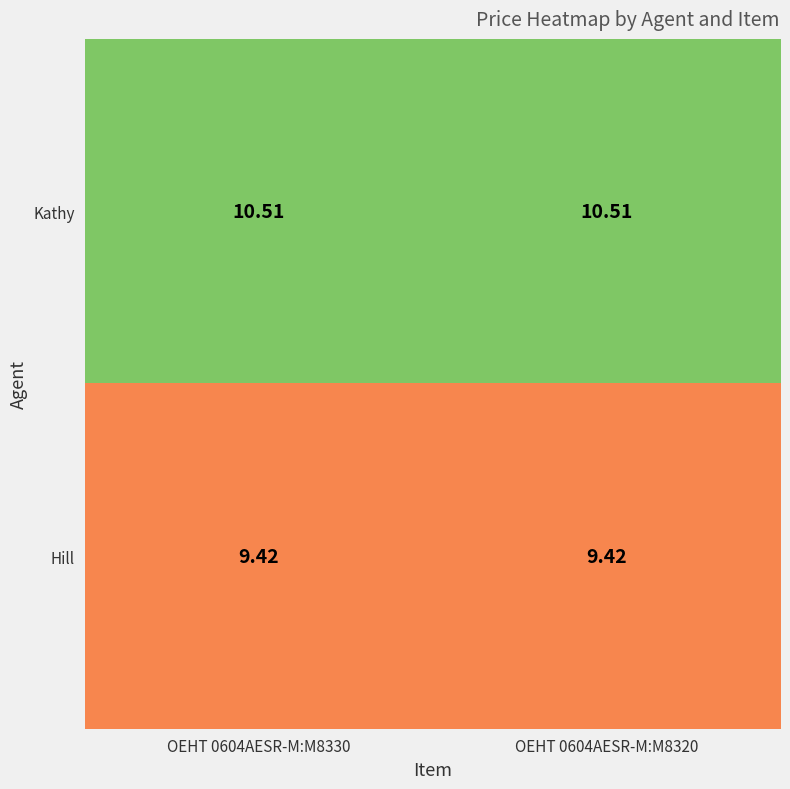

At how many categories does at least one series exceed 9?

2